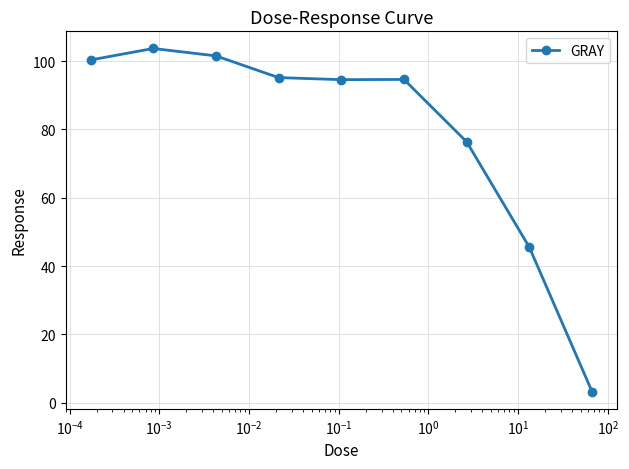

What is the value of the 7th point from the left?

76.3